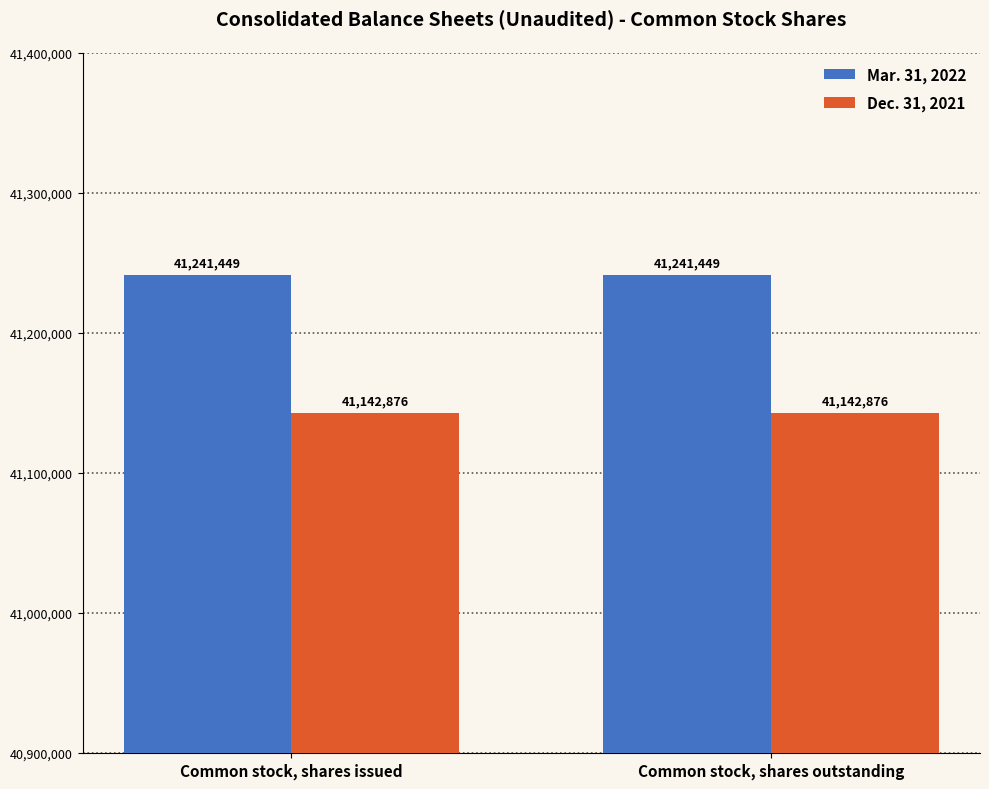

What value does the Mar. 31, 2022 series have at Common stock, shares outstanding?

41241449